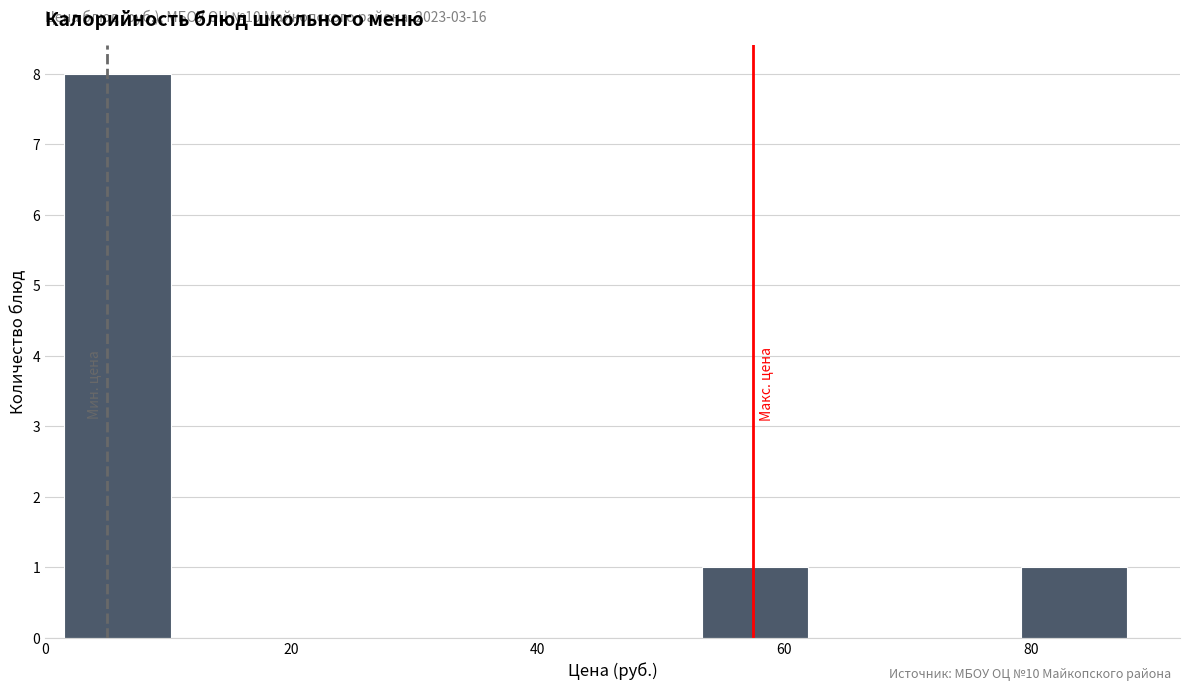

Over which range of the x-axis is the bar tallest?

2 to 10